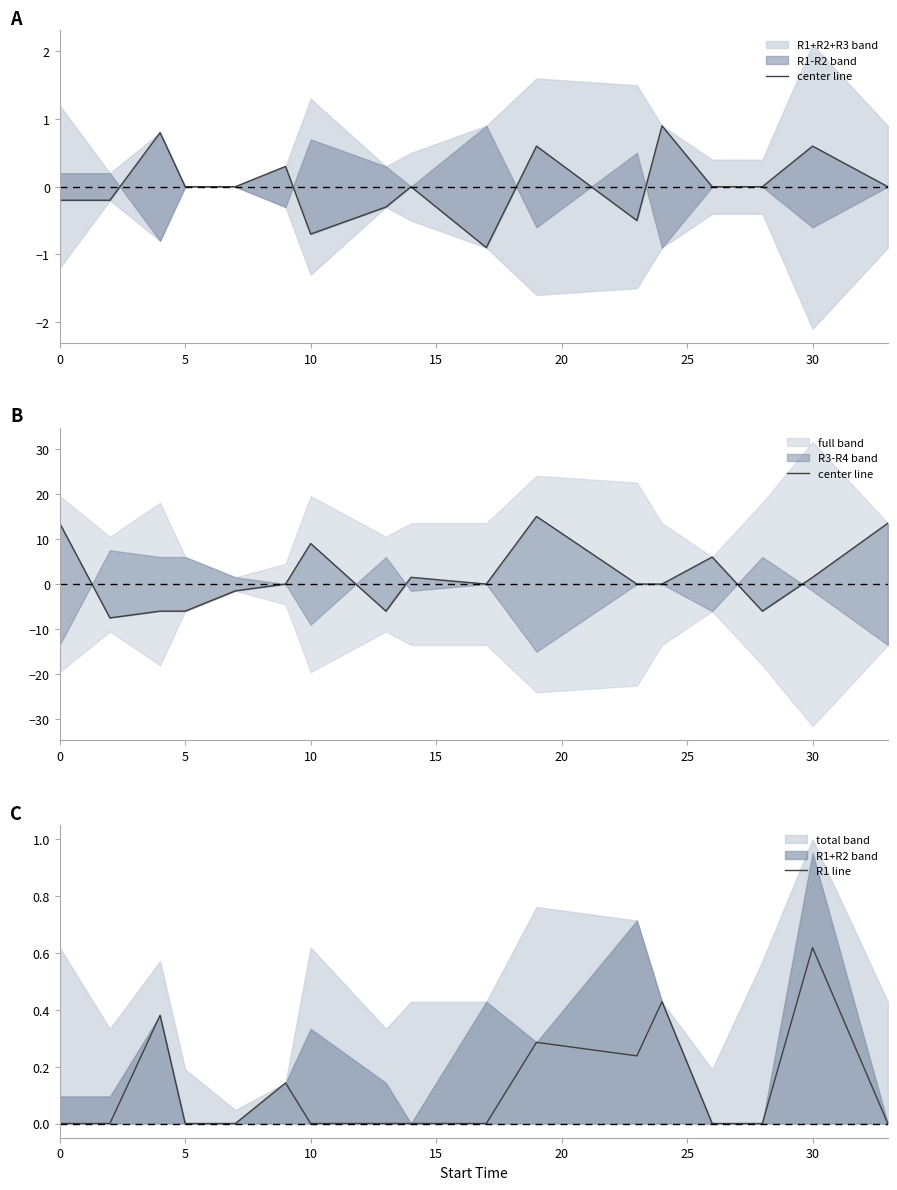

Which category has the highest value in the R1 line series?

30